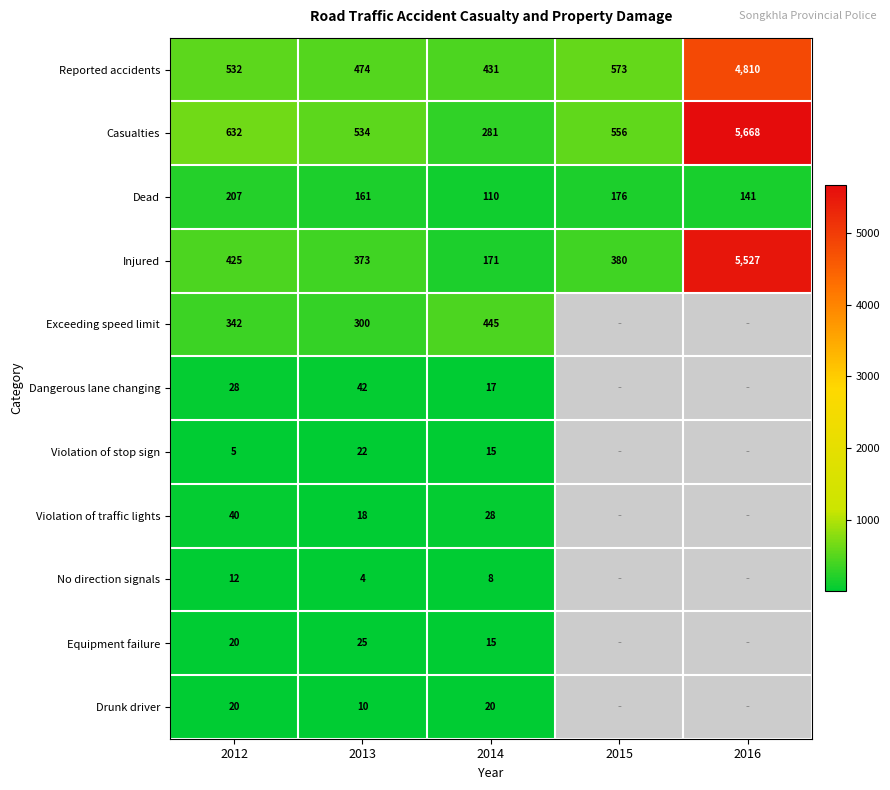

Is the value of Exceeding speed limit at 2014 greater than the value of Equipment failure at 2014?

Yes